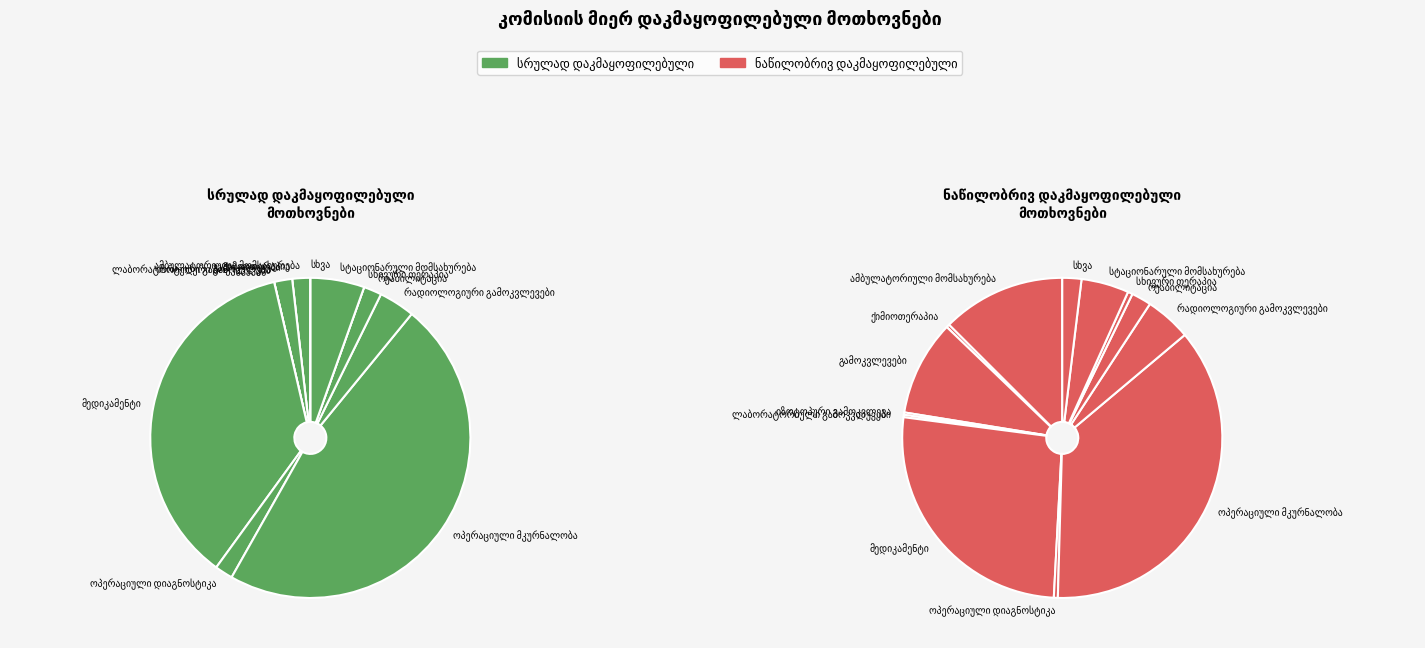

Rank the series by their maximum value, from highest to lowest.

ნაწილობრივ დაკმაყოფილებული, სრულად დაკმაყოფილებული